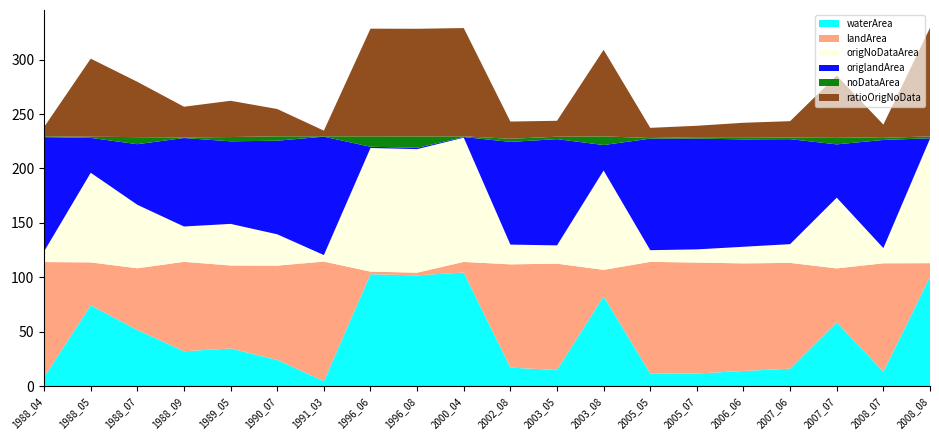

Reading right to left, list all the values displayed in this chart.

waterArea: 2008_08=100.5	2008_07=13.3	2007_07=58.6	2007_06=16.1	2006_06=14.0	2005_07=11.6	2005_05=11.7	2003_08=82.5	2003_05=14.9	2002_08=17.0	2000_04=104.4	1996_08=101.8	1996_06=102.9	1991_03=4.6	1990_07=24.1	1989_05=34.6	1988_09=32.1	1988_07=51.6	1988_05=74.3	1988_04=8.3
landArea: 2008_08=12.5	2008_07=99.5	2007_07=49.5	2007_06=97.2	2006_06=98.8	2005_07=102.0	2005_05=102.5	2003_08=24.3	2003_05=97.7	2002_08=94.9	2000_04=9.7	1996_08=2.5	1996_06=2.4	1991_03=109.9	1990_07=86.6	1989_05=76.2	1988_09=82.2	1988_07=56.6	1988_05=39.5	1988_04=105.8
origNoDataArea: 2008_08=114.4	2008_07=14.0	2007_07=65.0	2007_06=17.2	2006_06=15.3	2005_07=12.1	2005_05=10.7	2003_08=91.3	2003_05=16.8	2002_08=18.2	2000_04=114.2	1996_08=113.5	1996_06=113.6	1991_03=6.0	1990_07=28.8	1989_05=38.2	1988_09=32.4	1988_07=58.3	1988_05=82.4	1988_04=9.8
origlandArea: 2008_08=0.4	2008_07=99.4	2007_07=49.0	2007_06=96.5	2006_06=98.6	2005_07=101.8	2005_05=102.5	2003_08=23.4	2003_05=97.6	2002_08=94.4	2000_04=0.6	1996_08=1.2	1996_06=1.1	1991_03=108.8	1990_07=86.0	1989_05=75.8	1988_09=81.3	1988_07=55.7	1988_05=32.0	1988_04=105.0
noDataArea: 2008_08=1.8	2008_07=1.9	2007_07=6.6	2007_06=1.5	2006_06=2.0	2005_07=1.2	2005_05=0.6	2003_08=7.9	2003_05=2.2	2002_08=2.9	2000_04=0.6	1996_08=10.5	1996_06=9.5	1991_03=0.3	1990_07=4.0	1989_05=3.9	1988_09=0.5	1988_07=6.5	1988_05=1.1	1988_04=0.8
ratioOrigNoData: 2008_08=1.0	2008_07=0.1	2007_07=0.6	2007_06=0.2	2006_06=0.1	2005_07=0.1	2005_05=0.1	2003_08=0.8	2003_05=0.1	2002_08=0.2	2000_04=1.0	1996_08=1.0	1996_06=1.0	1991_03=0.1	1990_07=0.3	1989_05=0.3	1988_09=0.3	1988_07=0.5	1988_05=0.7	1988_04=0.1